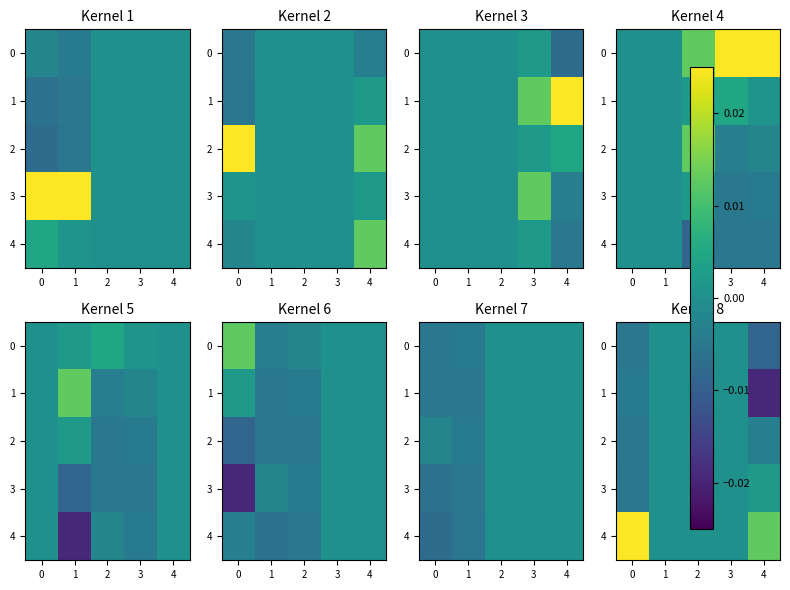

Rank the series at −1 from highest to lowest value.

row_4, row_1, row_0, row_2, row_3